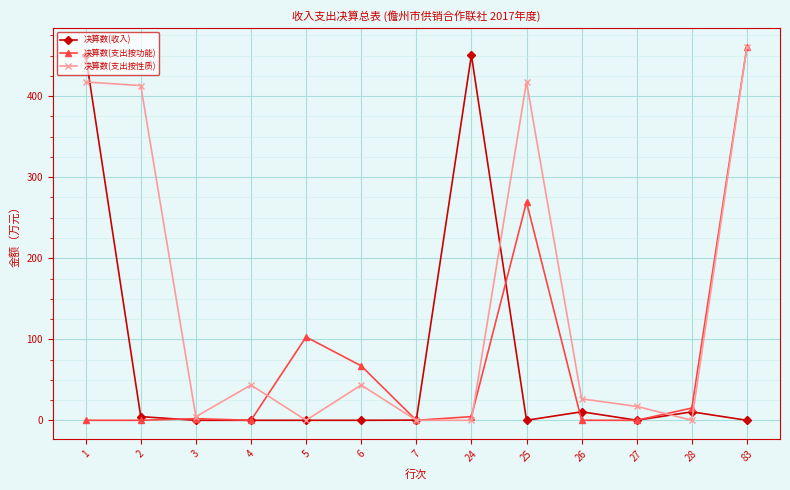

Which label corresponds to the largest value in the chart?

83